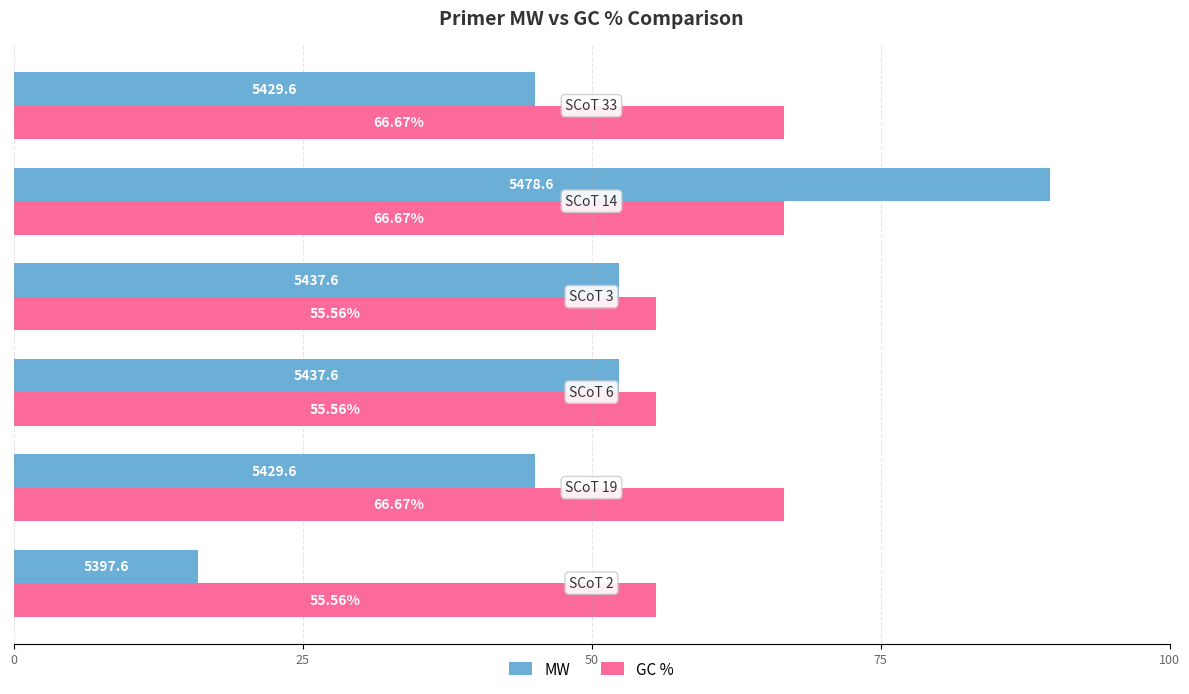

List the series in order of their peak value, highest first.

MW, GC %